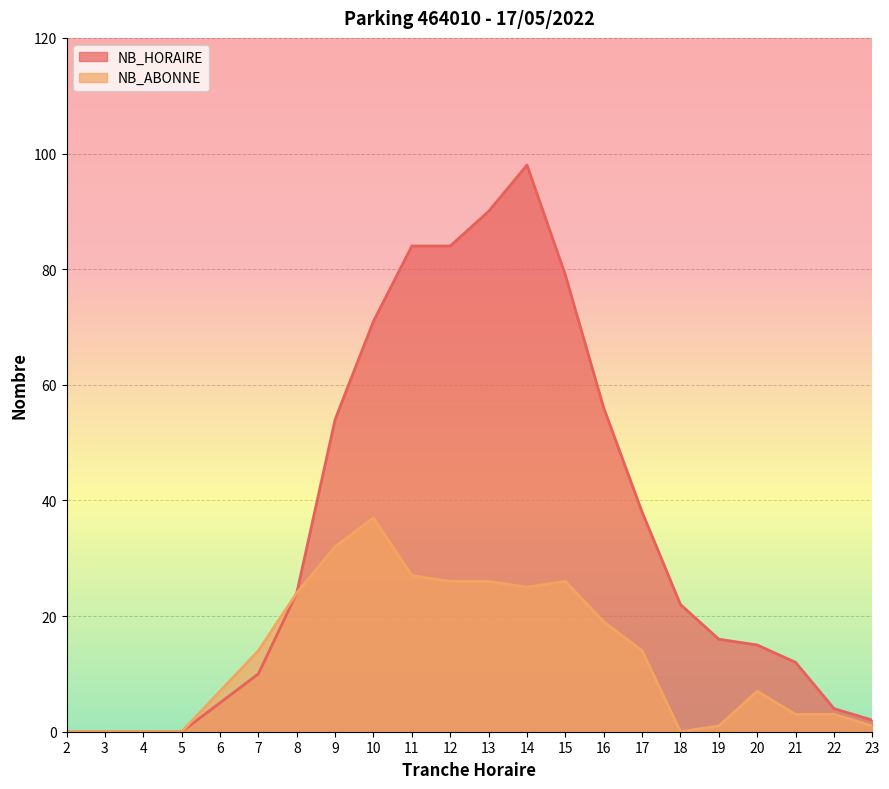

What is the sum of the NB_ABONNE values at 4 and 21?

3